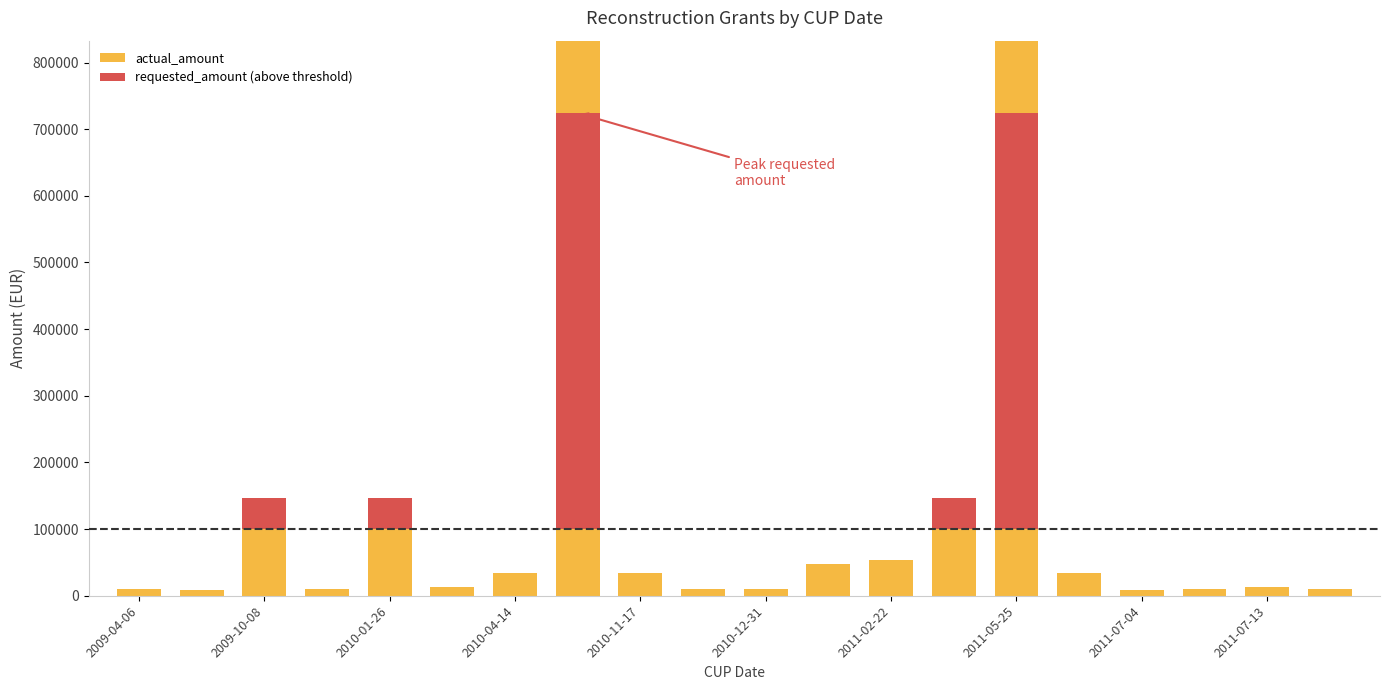

At which category is the sum across all series the highest?

2010-05-27